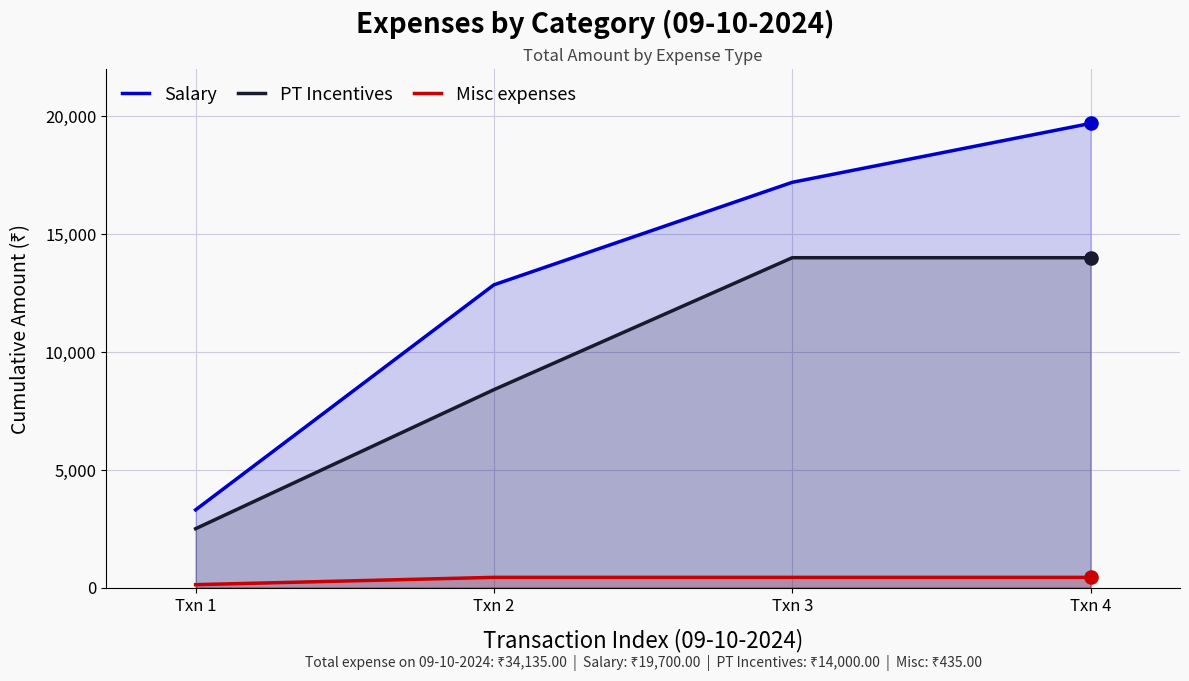

Which series contains the highest Y value?

Salary